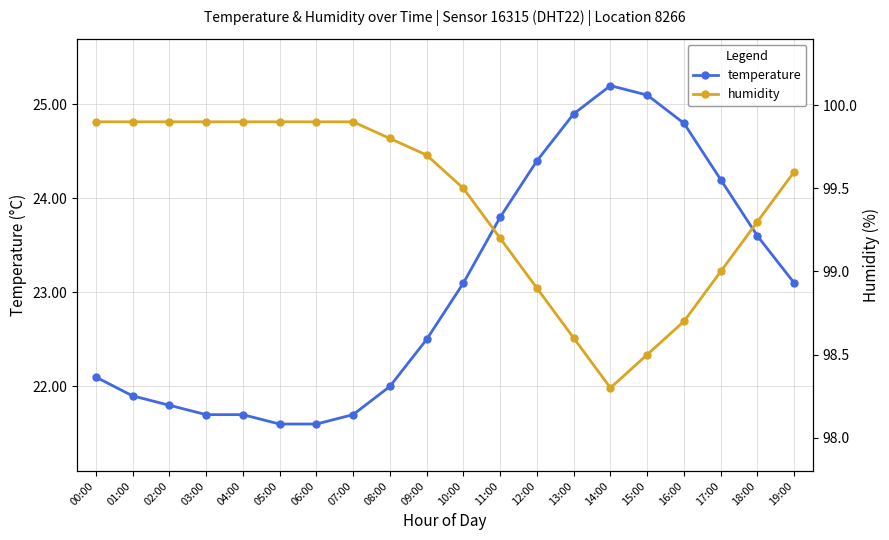

Reading left to right, extract all data points from this chart.

temperature: 22.1	21.9	21.8	21.7	21.7	21.6	21.6	21.7	22.0	22.5	23.1	23.8	24.4	24.9	25.2	25.1	24.8	24.2	23.6	23.1
humidity: 99.9	99.9	99.9	99.9	99.9	99.9	99.9	99.9	99.8	99.7	99.5	99.2	98.9	98.6	98.3	98.5	98.7	99.0	99.3	99.6